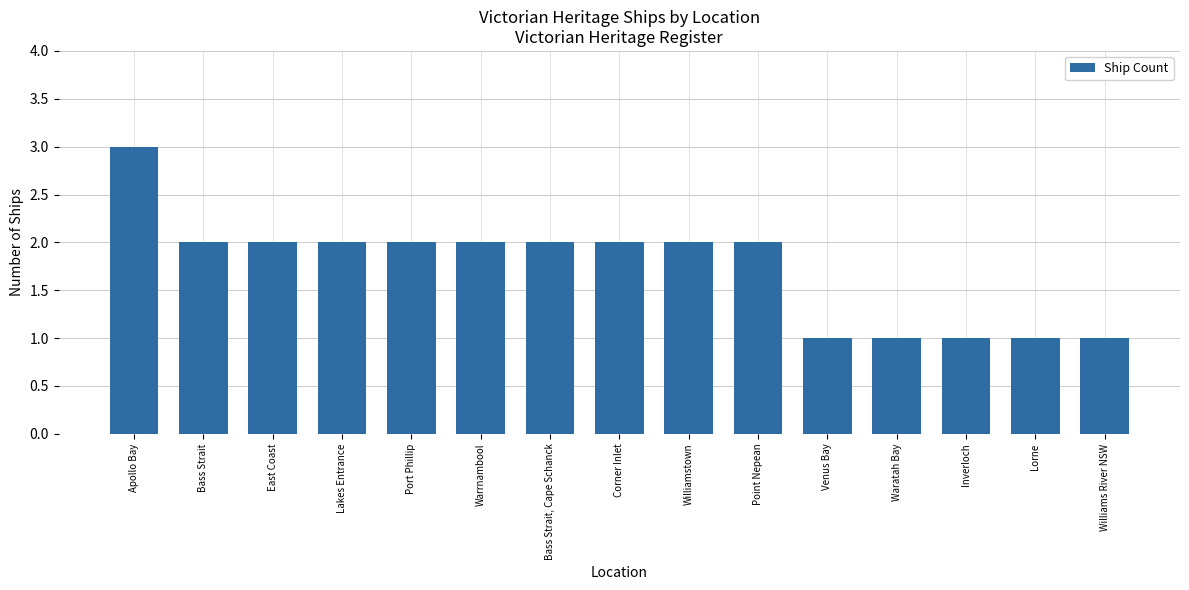

What is the difference between the maximum and minimum values?

2